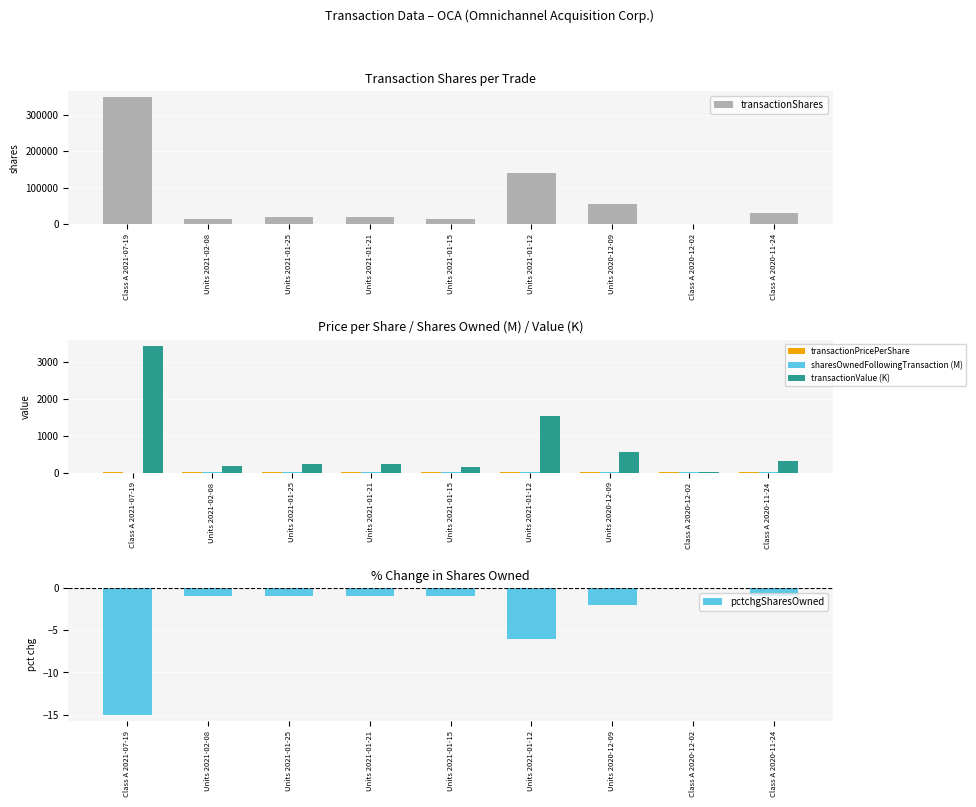

Which series has the widest spread of values?

transactionShares